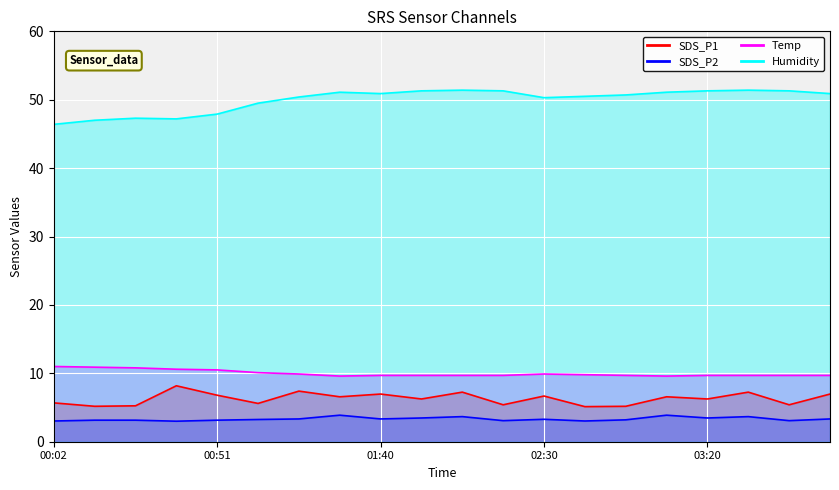

At how many categories does at least one series exceed 20?

20